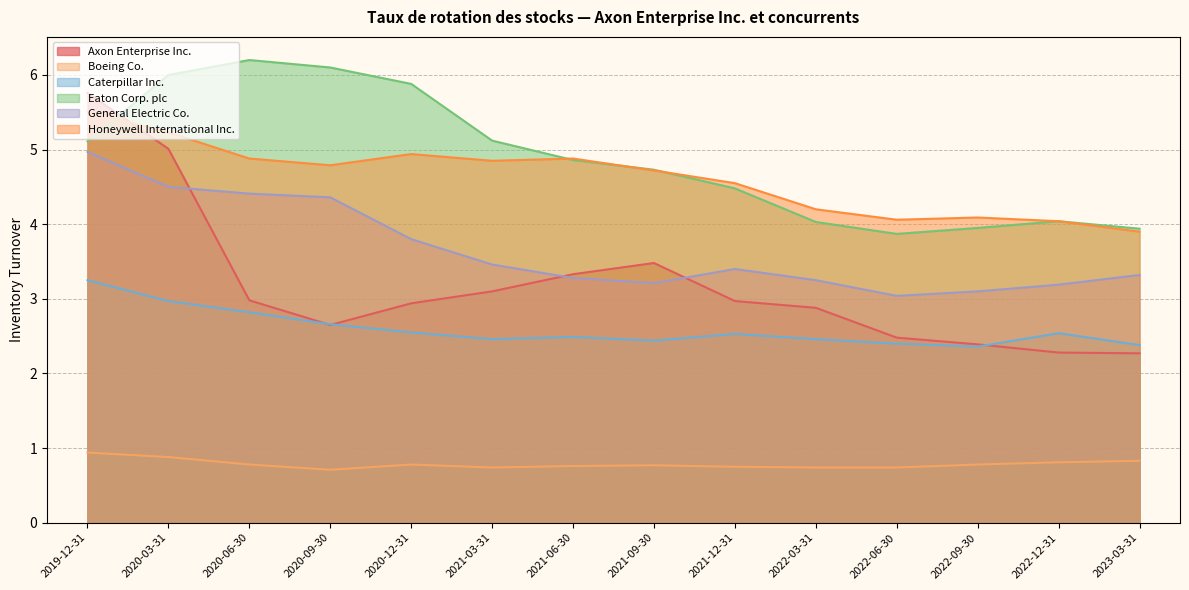

What is the difference between the Eaton Corp. plc values at 2023-03-31 and 2022-12-31?

0.1